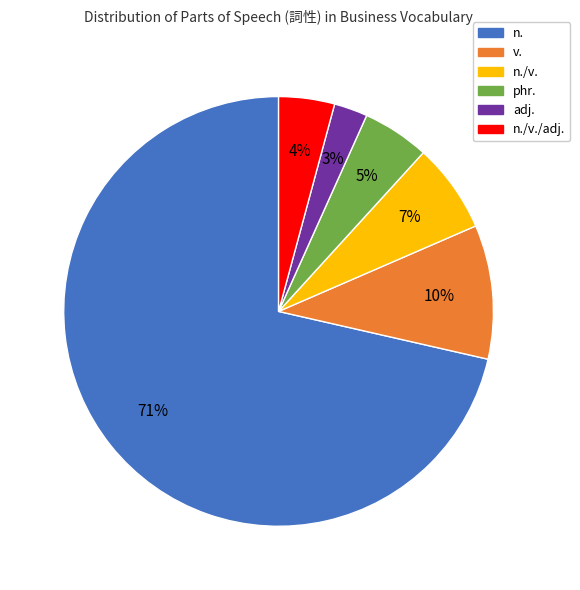

To the nearest percent, what is the average slice percentage?

17%